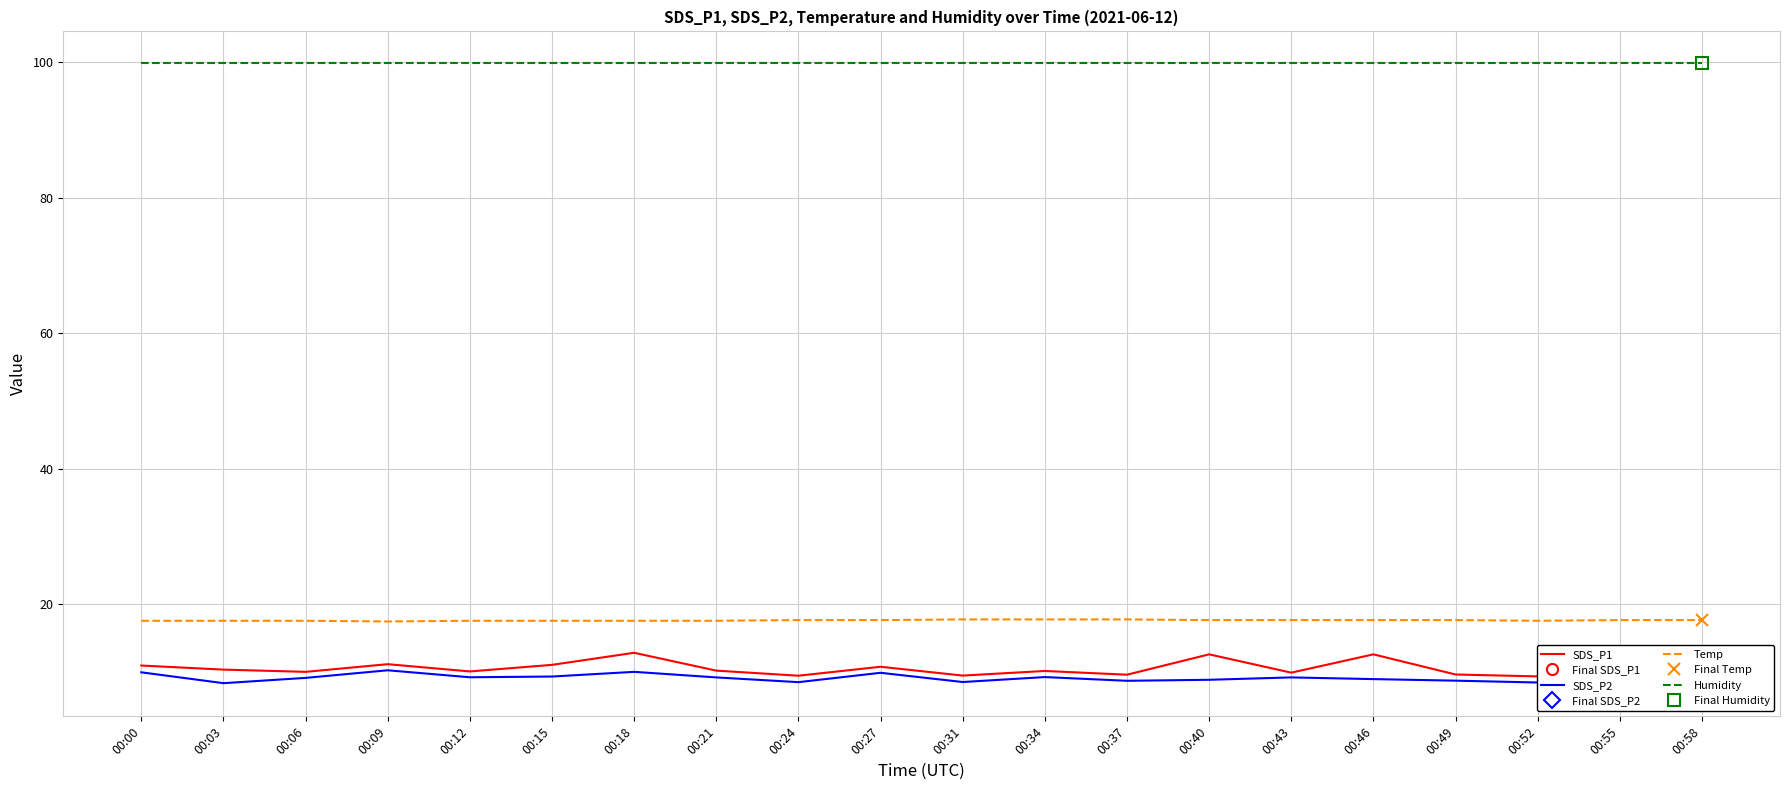

At which label does SDS_P2 first exceed 9?

00:00